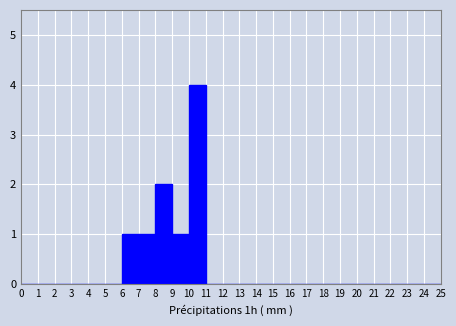

Reading left to right, transcribe this chart: for each bar, give the range it covers on the x-axis and its height. The values are not printed on the chart, so give them approximately, as read against the axis.

0 to 1: 0
1 to 2: 0
2 to 3: 0
3 to 4: 0
4 to 5: 0
5 to 6: 0
6 to 7: 1
7 to 8: 1
8 to 9: 2
9 to 10: 1
10 to 11: 4
11 to 12: 0
12 to 13: 0
13 to 14: 0
14 to 15: 0
15 to 16: 0
16 to 17: 0
17 to 18: 0
18 to 19: 0
19 to 20: 0
20 to 21: 0
21 to 22: 0
22 to 23: 0
23 to 24: 0
24 to 25: 0